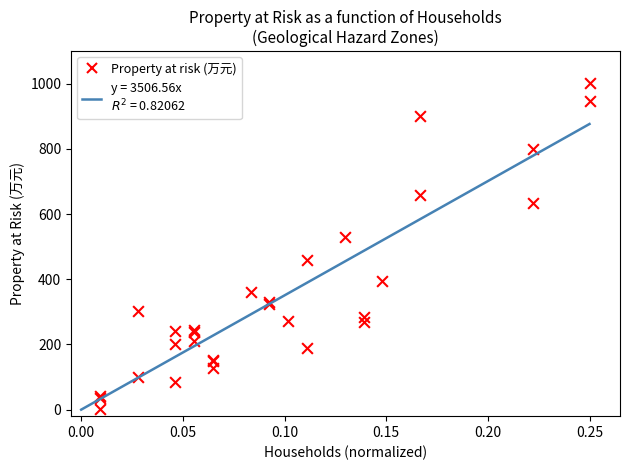

What Y value in the scatter plot is closest to 502?

530.0